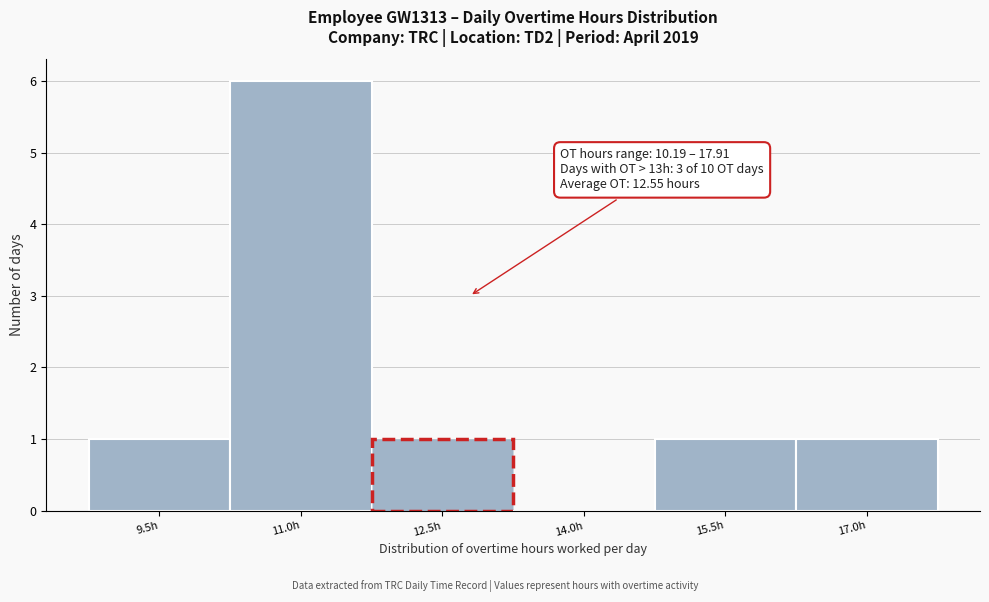

Reading right to left, list all the values displayed in this chart.

17.0h=1	15.5h=1	14.0h=0	12.5h=1	11.0h=6	9.5h=1